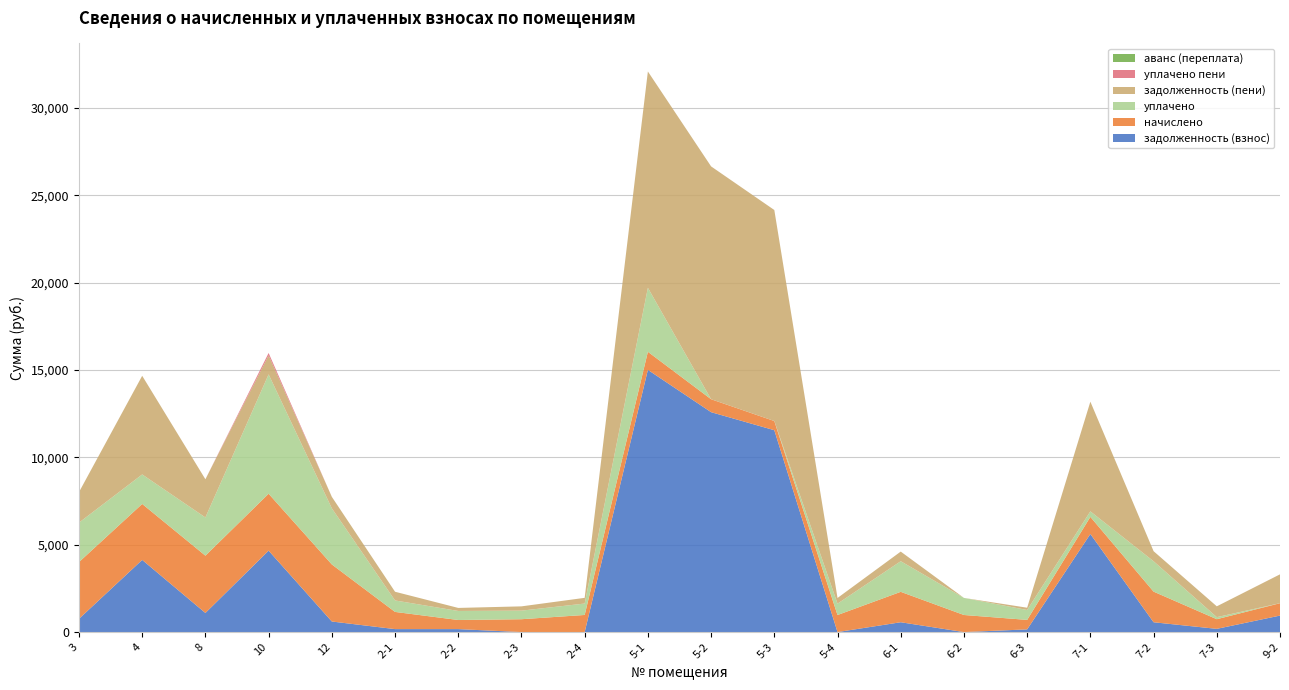

Reading left to right, transcribe all the data shown in this chart.

задолженность (взнос): 758.5	4132.3	1093.5	4662.0	605.3	169.8	169.6	0.0	0.0	15013.4	12590.3	11558.0	0.0	563.2	0.0	154.5	5616.2	562.2	184.3	944.4
начислено: 3248.1	3204.1	3281.1	3259.1	3266.4	984.7	521.7	736.1	979.9	1035.3	740.9	525.0	976.3	1741.0	978.1	542.9	979.6	1753.8	552.8	708.3
уплачено: 2259.1	1688.8	2187.3	6834.7	3214.6	656.5	517.4	490.7	653.4	3665.2	0.0	0.0	650.8	1753.2	978.1	567.2	317.0	1740.5	117.7	0.0
задолженность (пени): 1747.5	5647.6	2187.3	1086.4	657.1	498.0	173.9	245.4	326.5	12383.5	13331.2	12083.0	325.4	550.9	0.0	130.2	6278.8	575.6	619.4	1652.6
уплачено пени: 0.0	0.0	0.0	136.7	0.0	0.0	0.0	0.0	0.0	0.0	0.0	0.0	0.0	0.0	0.0	0.0	0.0	0.0	0.0	0.0
аванс (переплата): 0.0	0.0	0.0	0.0	0.0	0.0	0.0	0.1	0.0	0.0	0.0	0.0	0.0	0.0	0.0	0.0	0.0	0.0	0.0	0.0